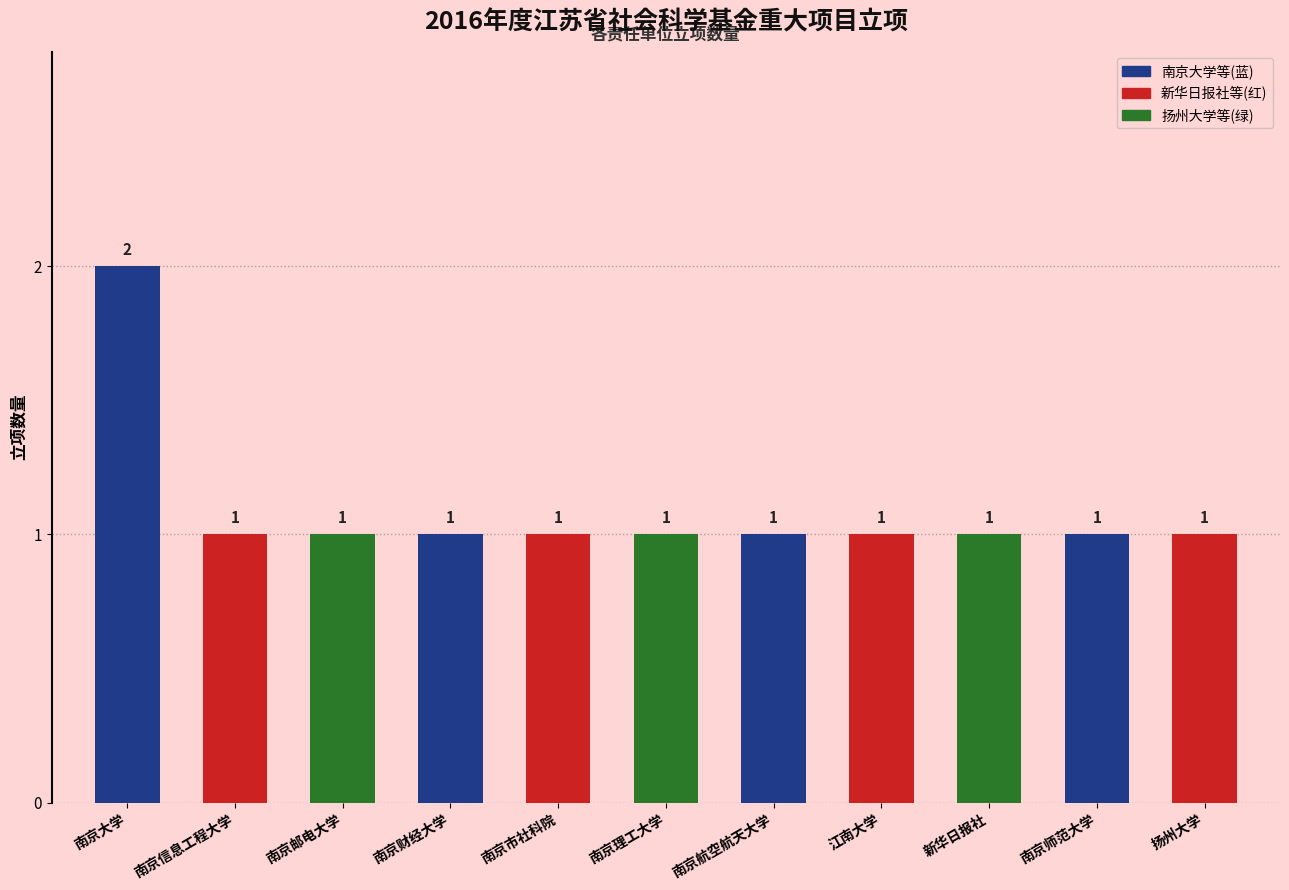

What is the difference between the maximum and minimum values?

1